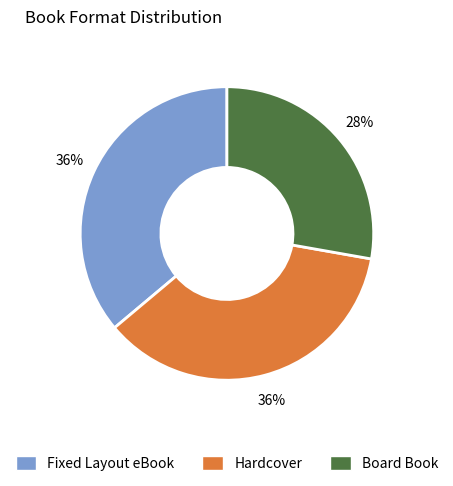

Combined, do Hardcover and Board Book account for over 50%?

Yes